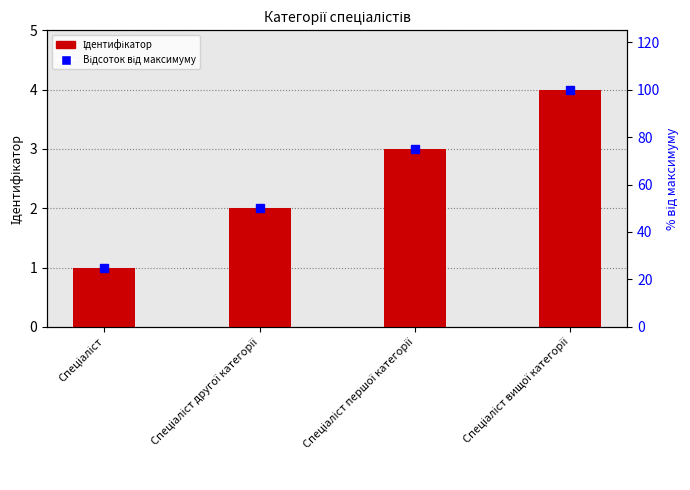

What is the difference between the maximum and minimum values in the Відсоток від максимуму series?

75